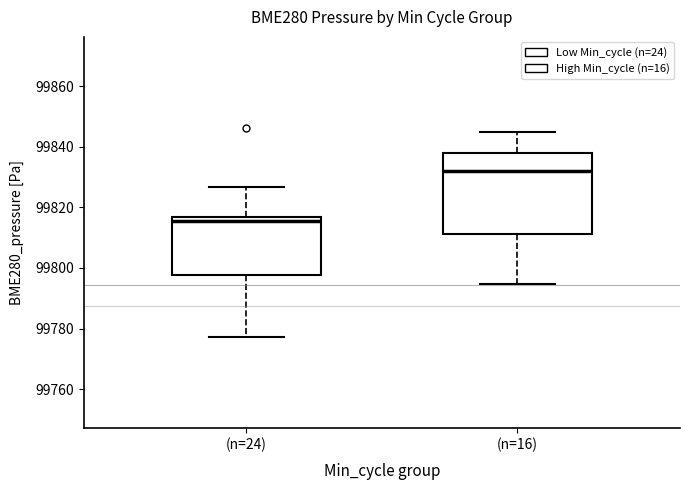

Which box is the tallest, from its lower edge to its upper edge?

(n=16)